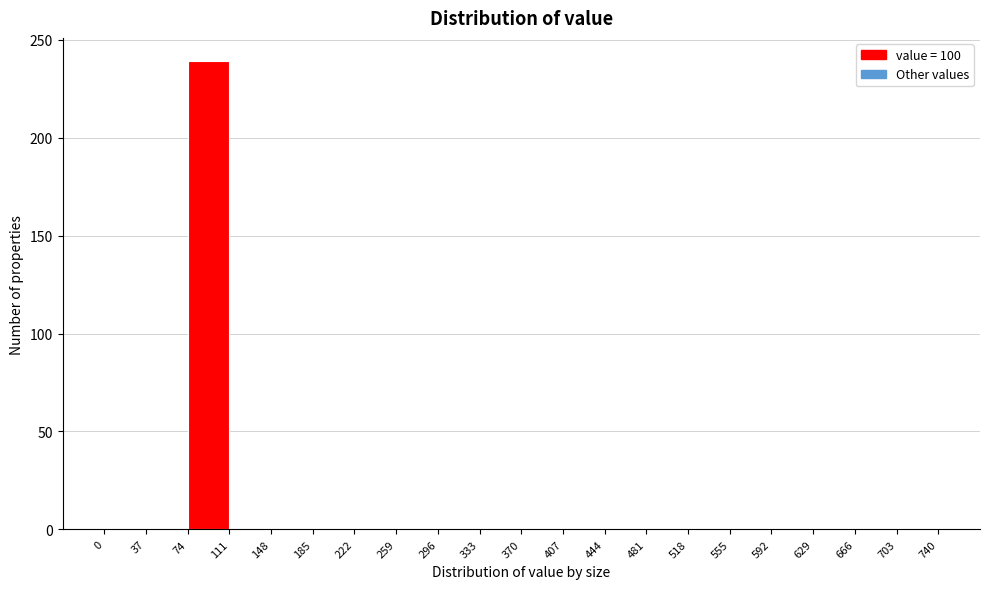

Reading left to right, list every bar in this chart as the range it spans on the x-axis followed by its height. The values are not printed on the chart, so give them approximately, as read against the axis.

0 to 37: 0
37 to 74: 0
74 to 111: 240
111 to 148: 0
148 to 185: 0
185 to 222: 0
222 to 259: 0
259 to 296: 0
296 to 333: 0
333 to 370: 0
370 to 407: 0
407 to 444: 0
444 to 481: 0
481 to 518: 0
518 to 555: 0
555 to 592: 0
592 to 629: 0
629 to 666: 0
666 to 703: 0
703 to 740: 0